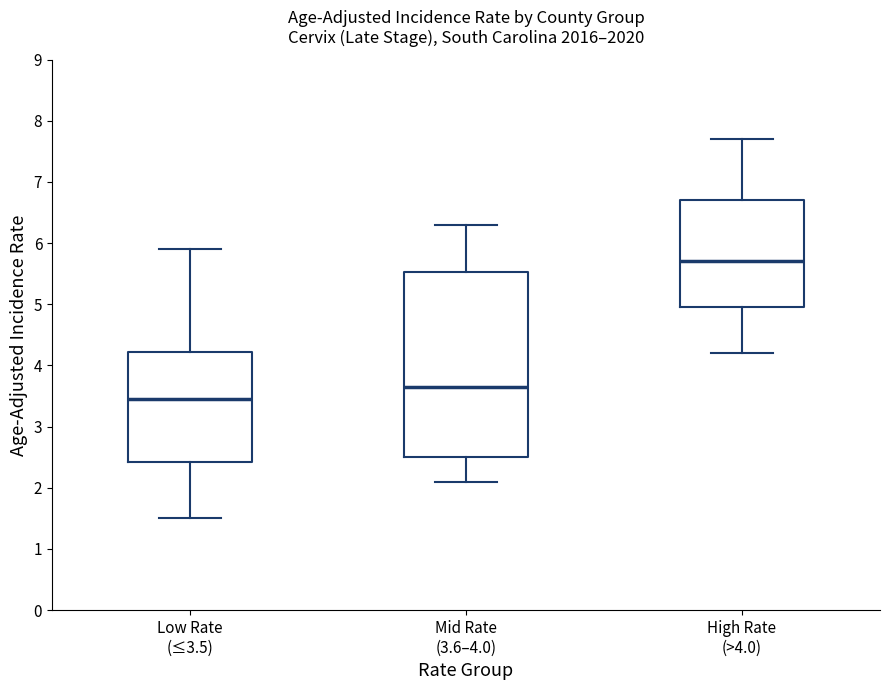

Which box has the lowest median line?

Low Rate (≤3.5)